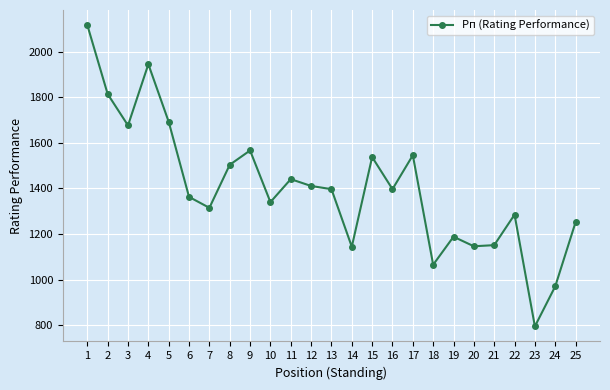

What is the smallest value displayed?

794